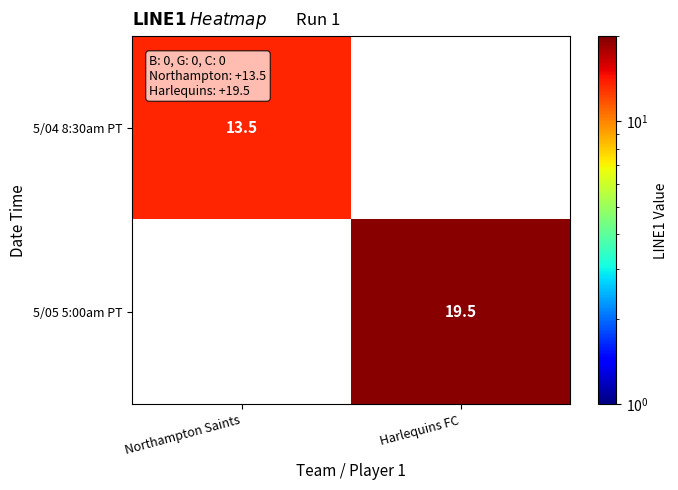

The value of 5/04 8:30am PT at Northampton Saints is 13.5. True or false?

True